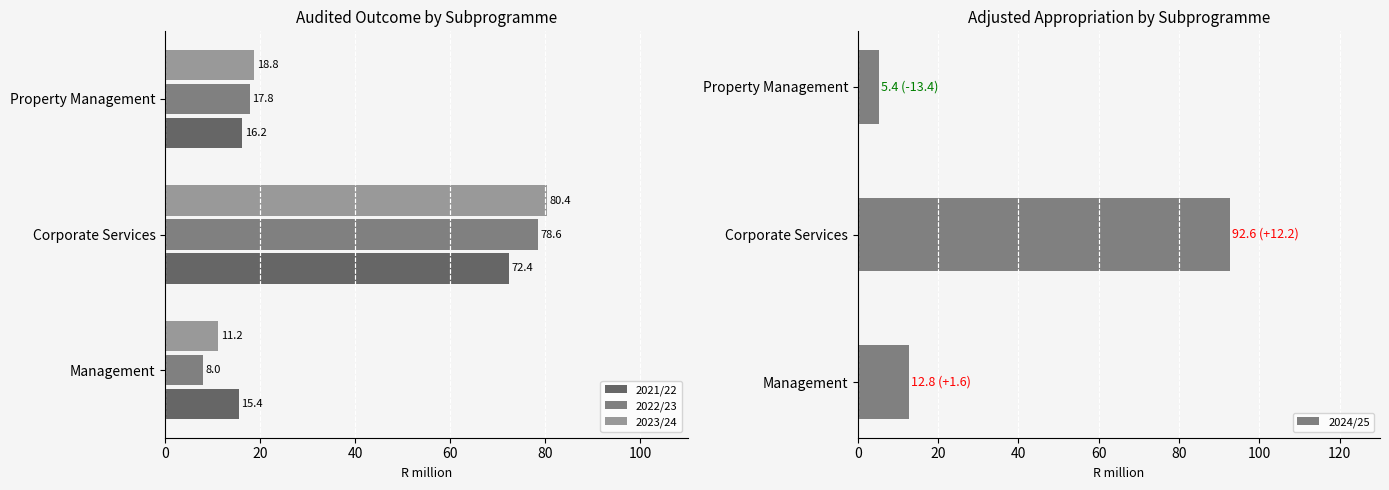

How many groups of bars are there?

3